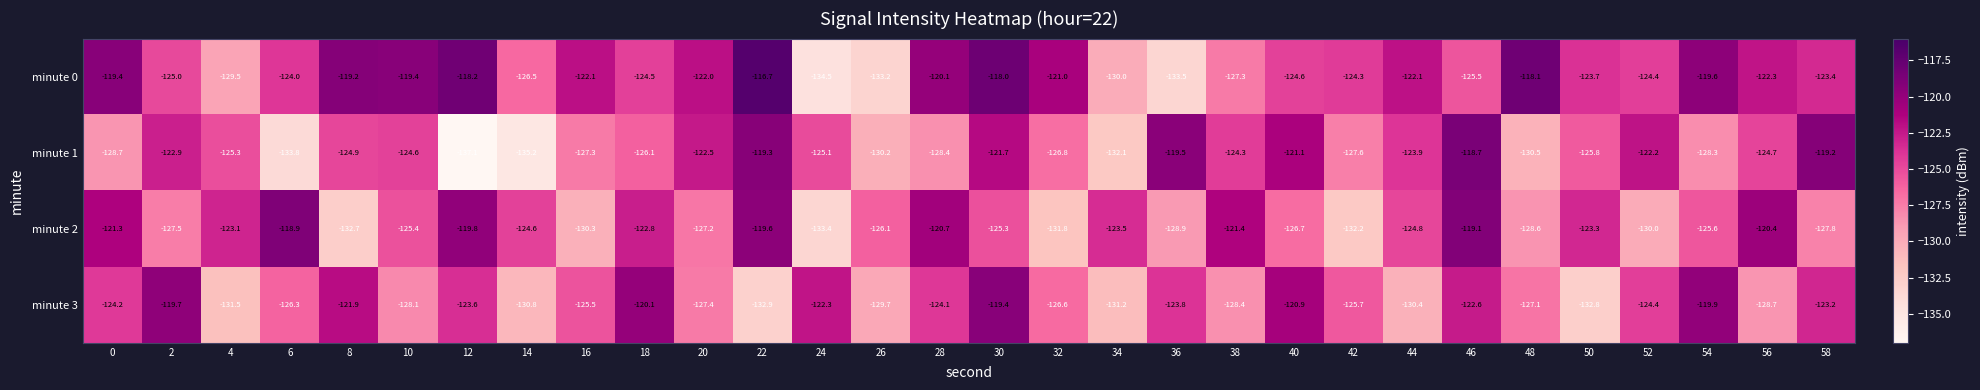

What is the maximum value shown in the chart?

-116.7